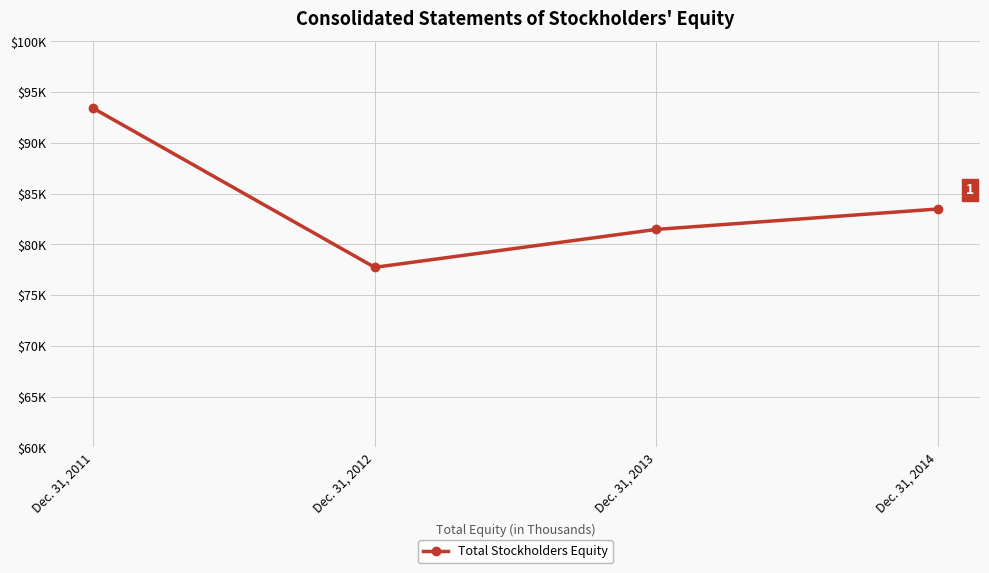

Rank the categories by value from highest to lowest.

Dec. 31, 2011, Dec. 31, 2014, Dec. 31, 2013, Dec. 31, 2012